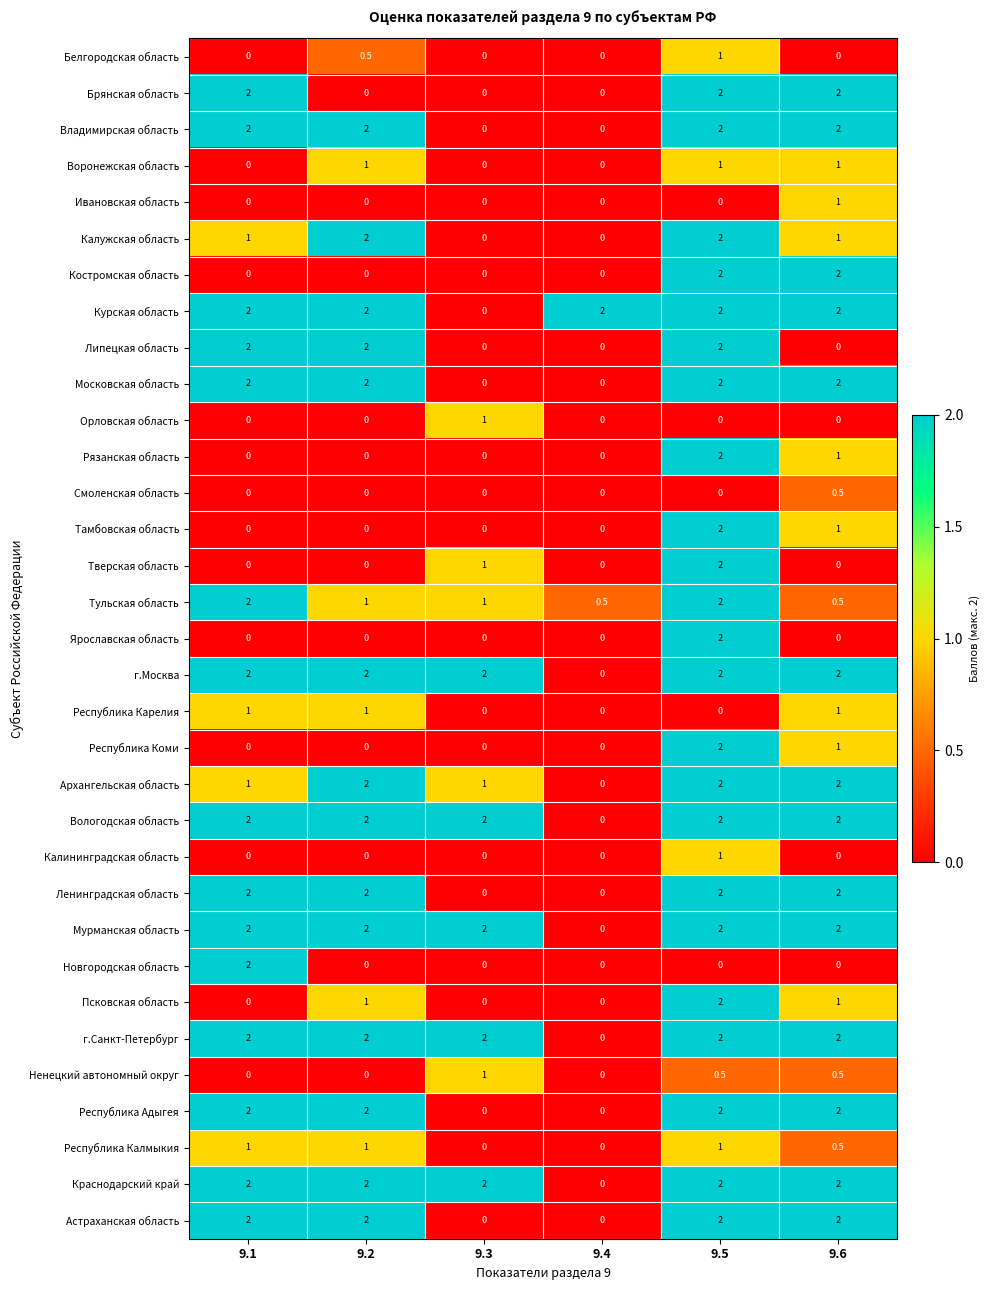

What is the spread (max minus min) of values at 9.3?

2.0